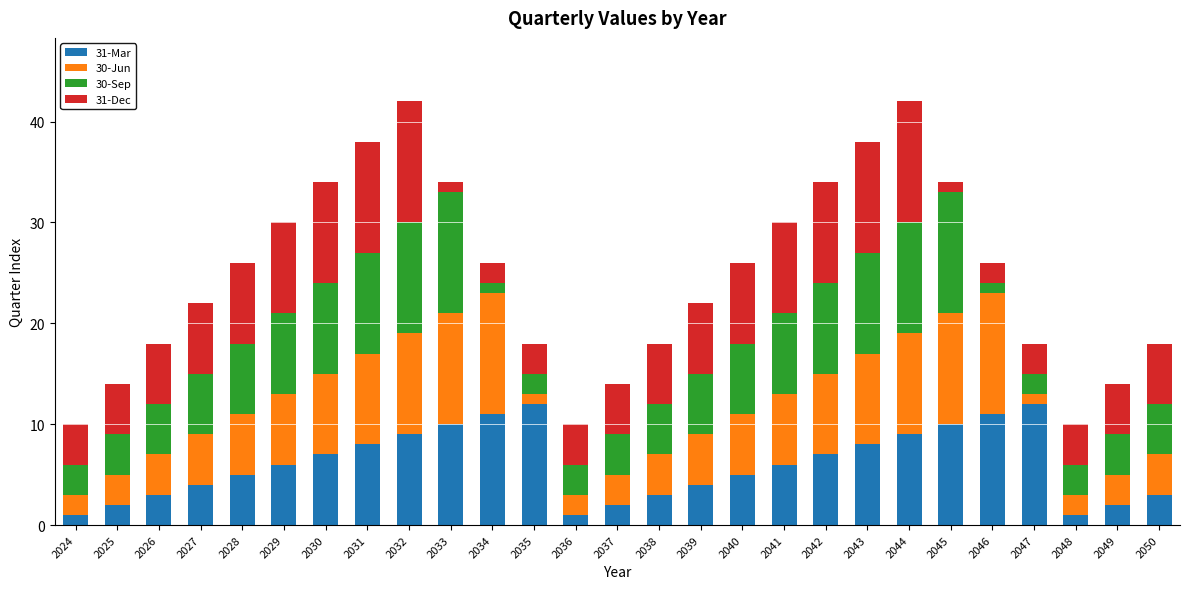

What is the total value across all series at 2036?

10